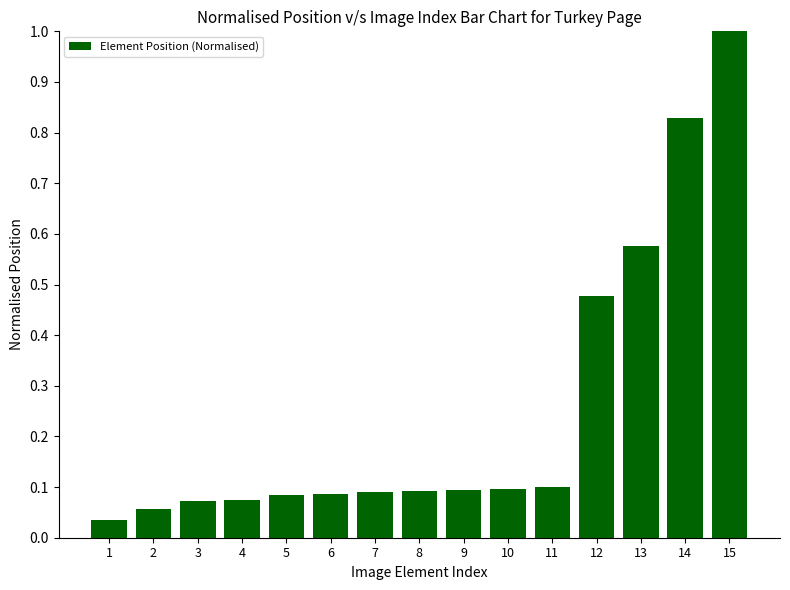

The value at 11 is 0.1. True or false?

True